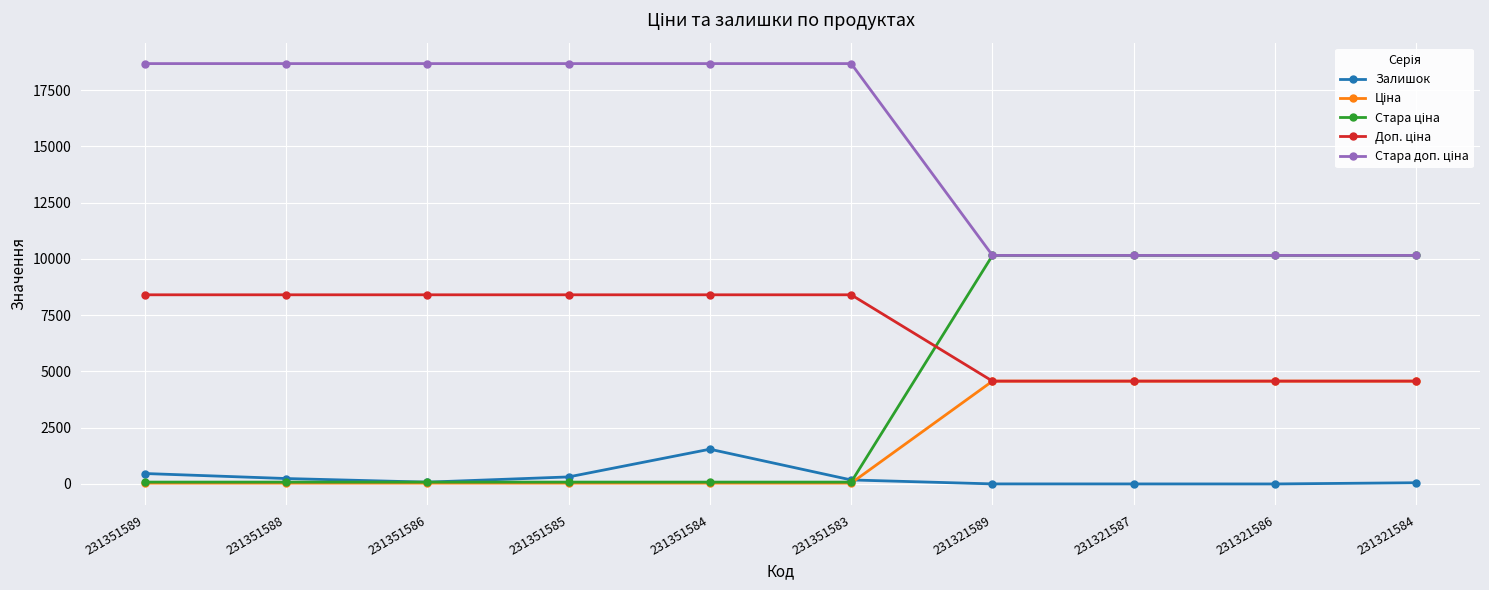

What is the smallest value displayed?

1.0